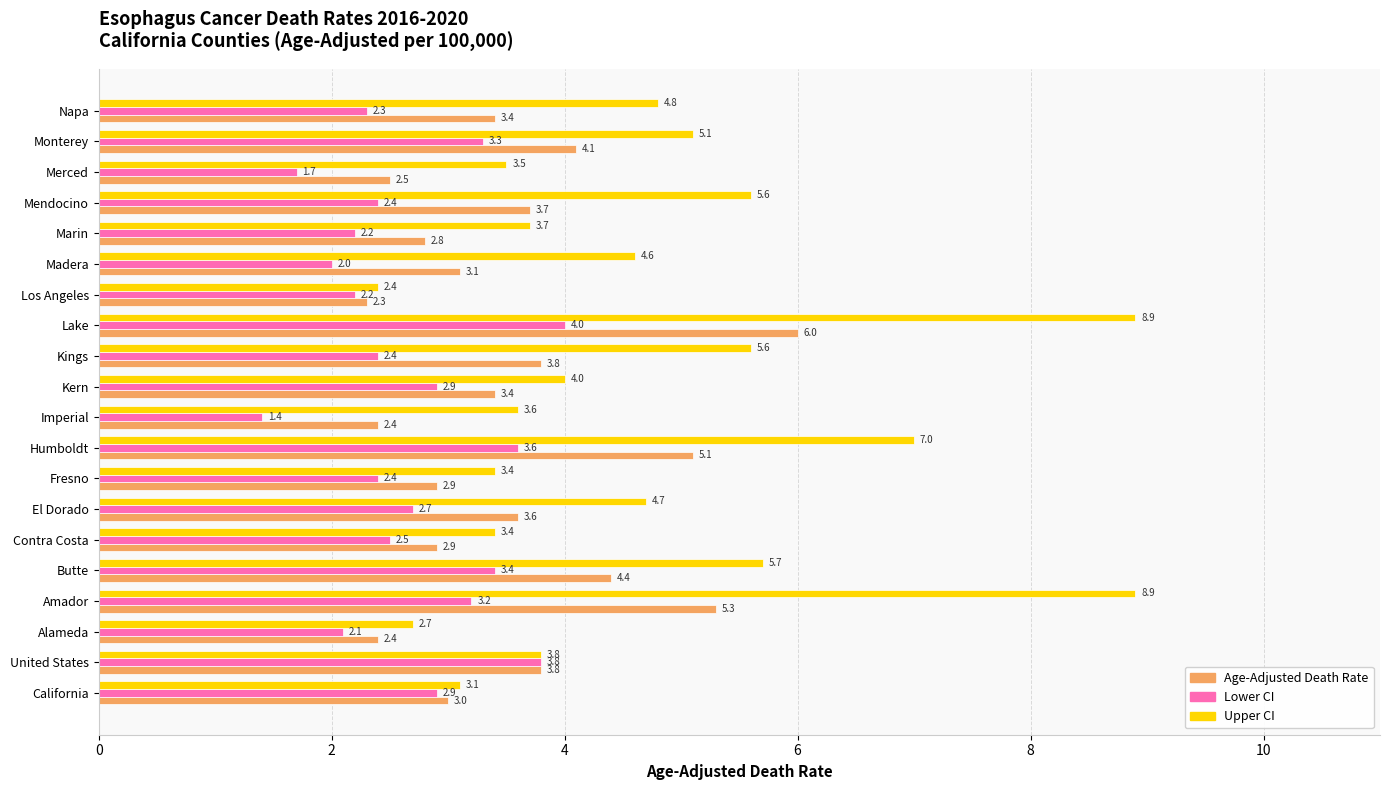

Where is Lower CI nearest to the value 2?

Madera